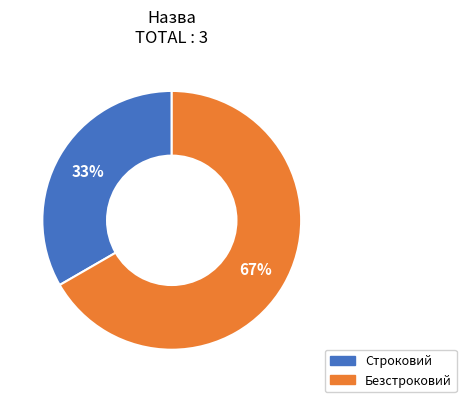

Approximately how many times larger is the value at Безстроковий compared to Строковий?

2.0